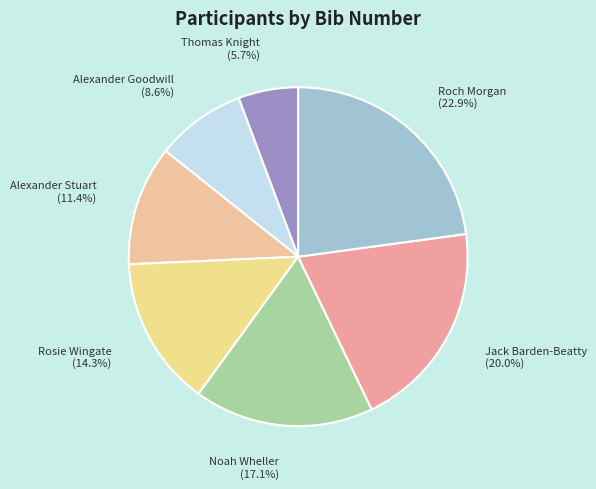

To the nearest percent, what is the combined percentage of Thomas Knight and Roch Morgan?

29%